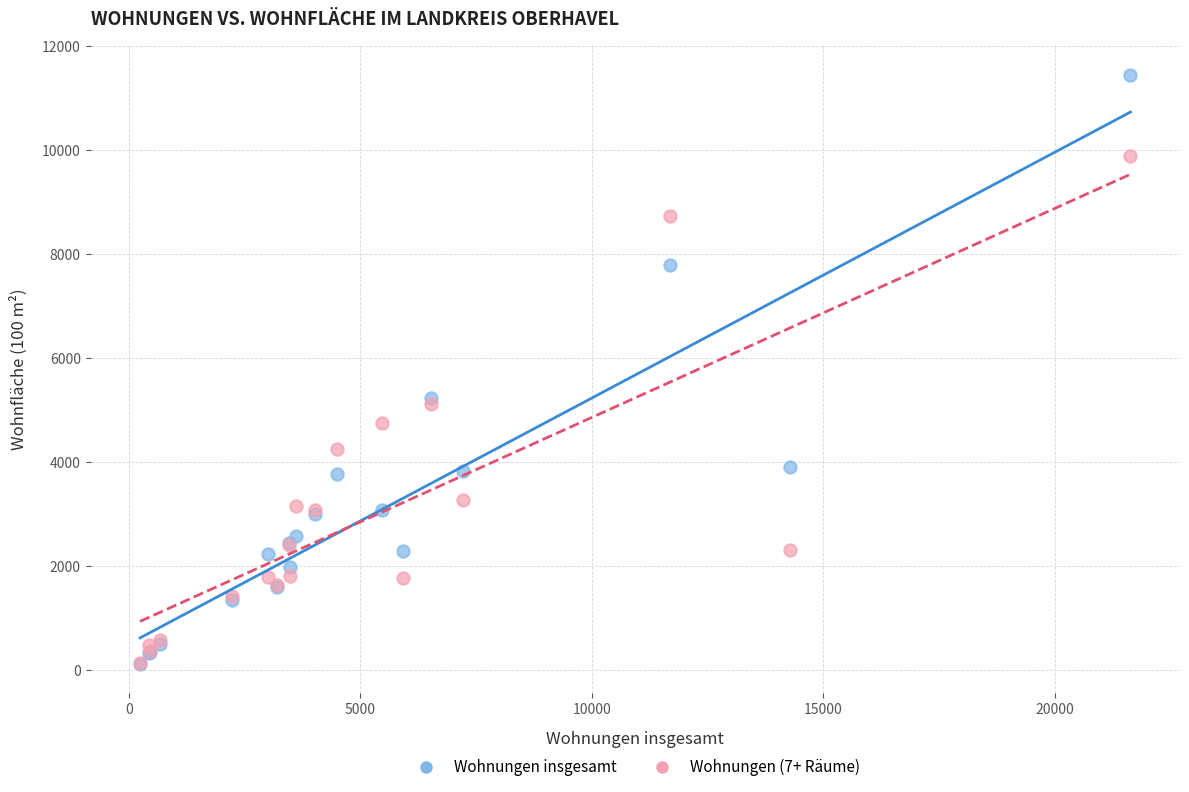

Which series reaches the maximum Y coordinate?

Wohnungen insgesamt